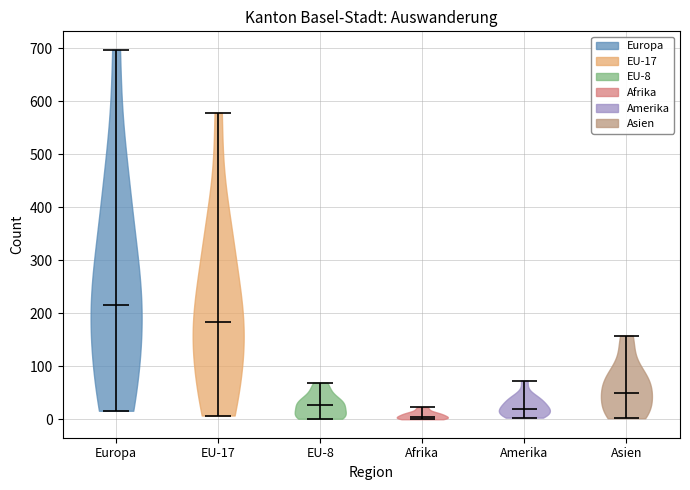

Reading left to right, read every violin against the y-axis: where its median line is, and the lowest and highest points it reaches. The values are not printed on the chart, so give them approximately, as read against the axis.

Europa: median line 220, lowest point 20, highest point 700
EU-17: median line 180, lowest point 10, highest point 580
EU-8: median line 30, lowest point 0, highest point 70
Afrika: median line 10, lowest point 0, highest point 20
Amerika: median line 20, lowest point 0, highest point 70
Asien: median line 50, lowest point 0, highest point 160